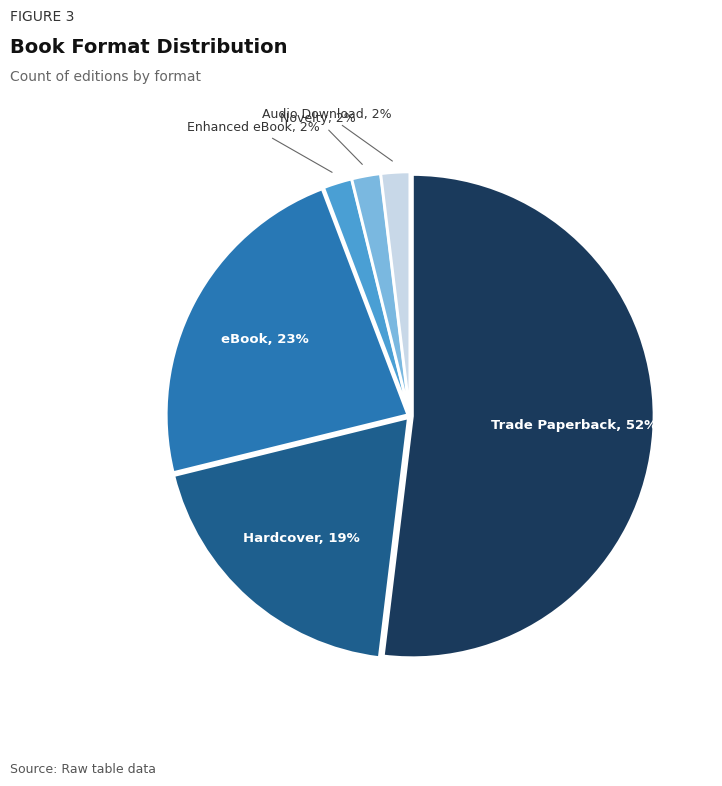

How many slices are in this pie chart?

6